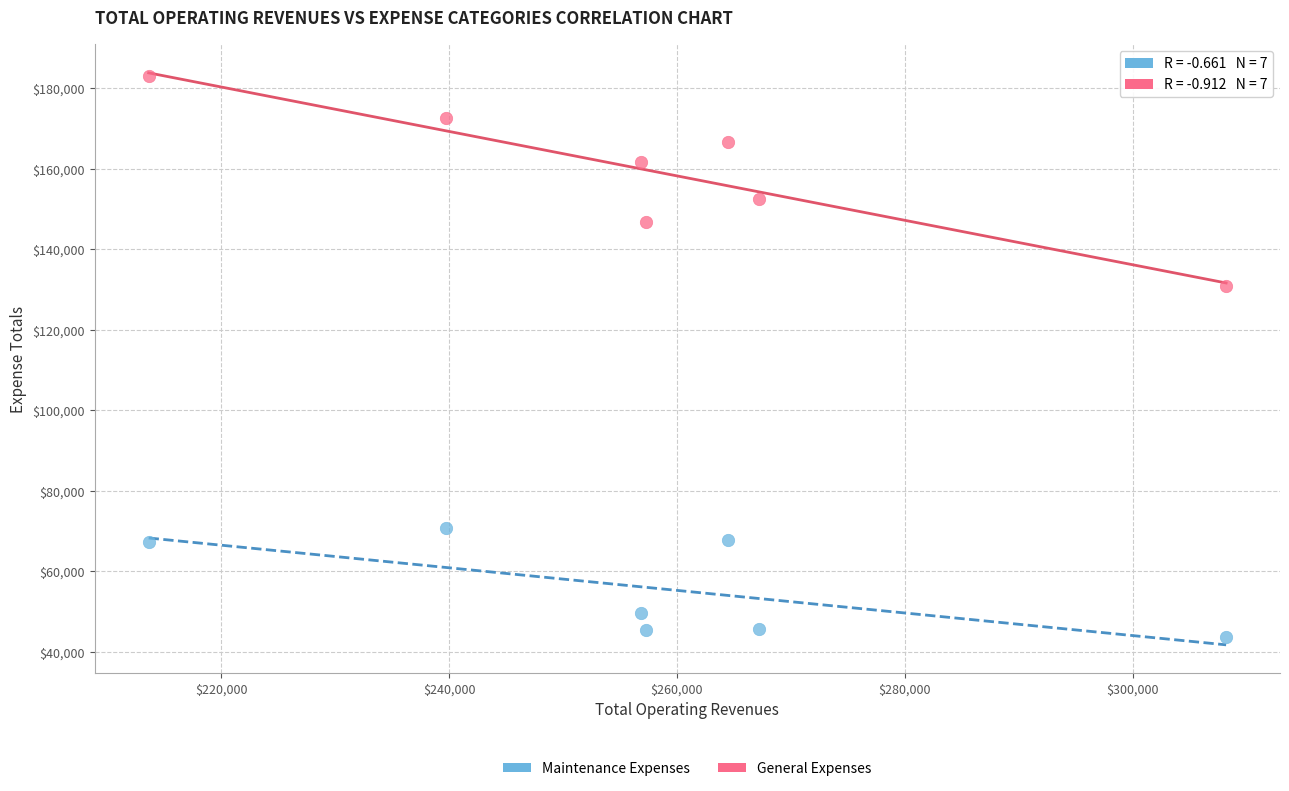

Which series reaches the maximum Y coordinate?

General Expenses